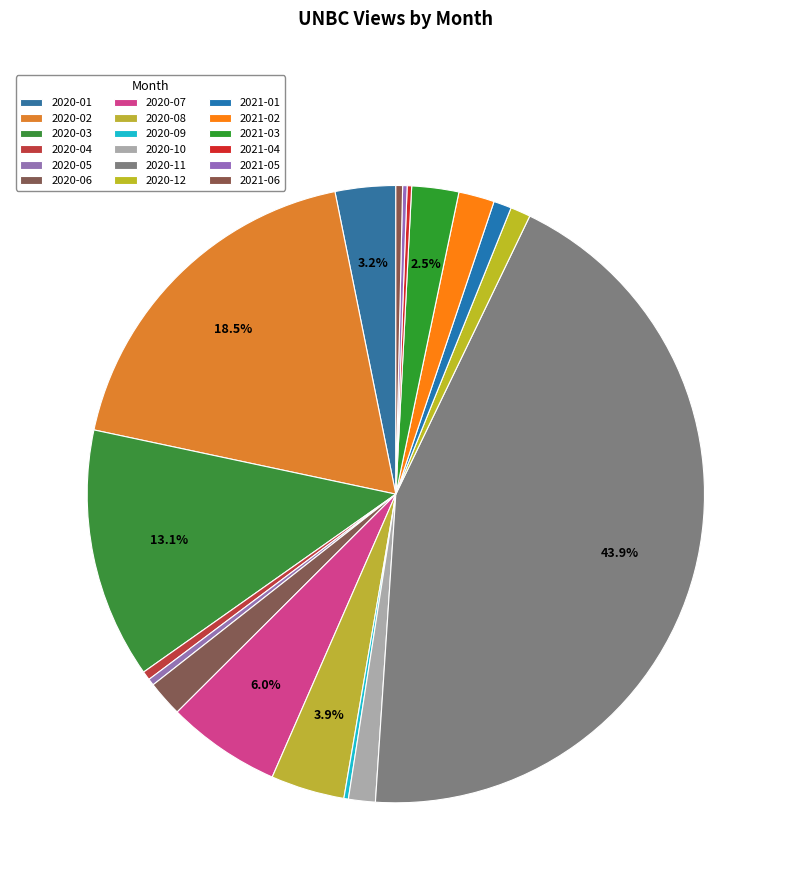

Is there a majority slice in this chart?

No